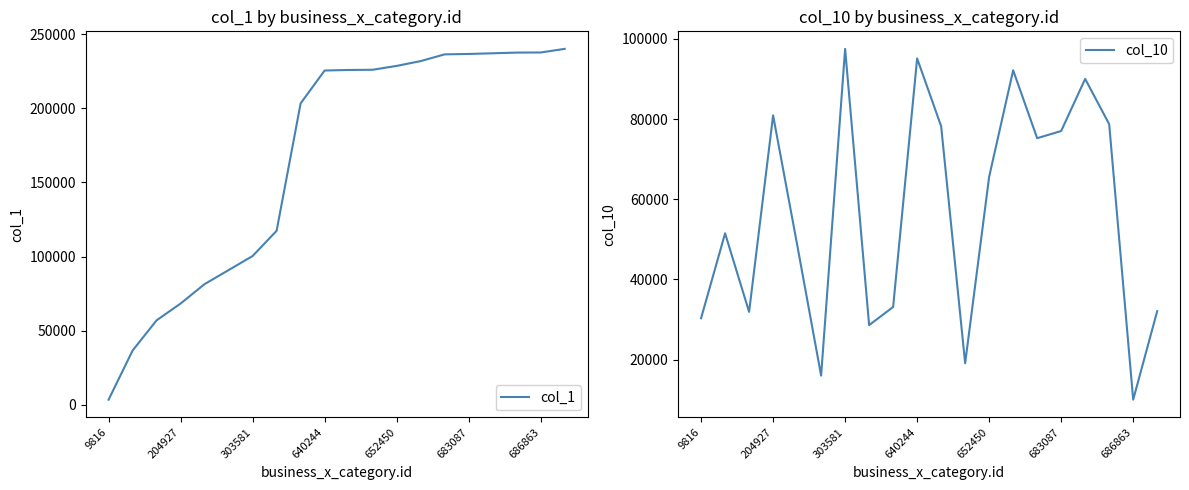

Reading left to right, what are all the values shown in this chart?

col_1: 3515	36645	57028	68346	81452	90902	100381	117391	203308	225439	225821	225958	228564	231808	236347	236618	237068	237544	237612	240043
col_10: 30338	51501	31906	80917	48722	16025	97501	28604	33139	95112	78212	19103	65616	92154	75226	77020	90015	78723	10016	32086